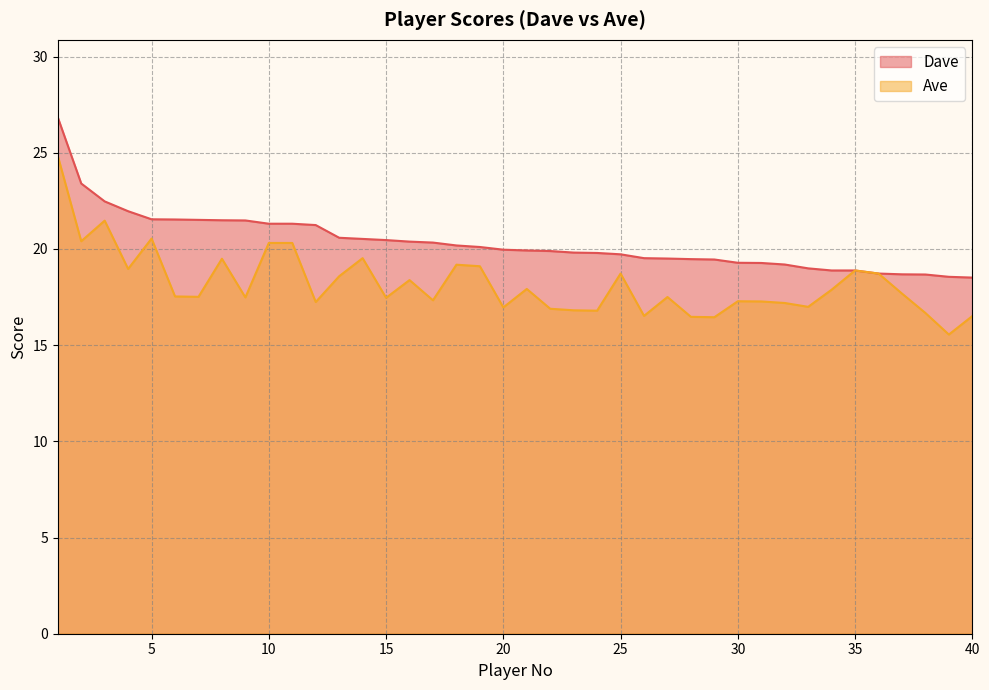

Is it true that Dave equals 21.5 at 9?

True